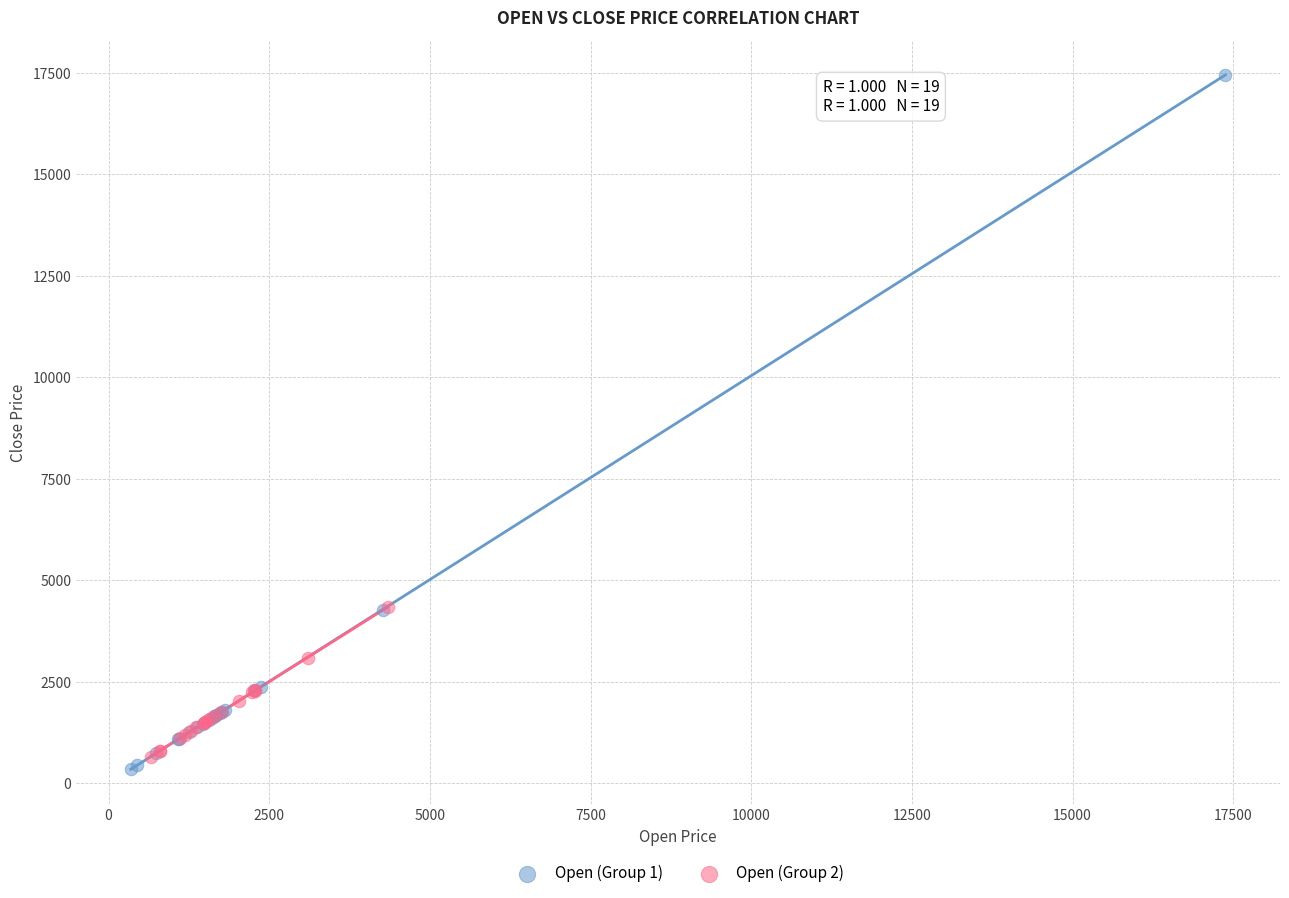

Which series reaches the maximum Y coordinate?

Open (Group 1)